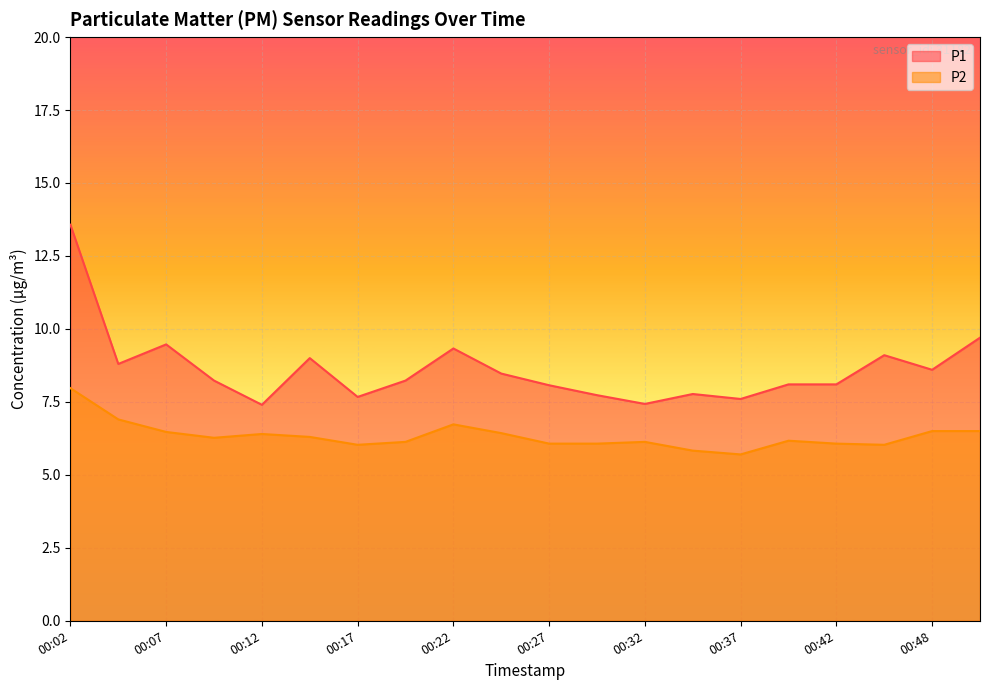

True or false: P1 and P2 cross at least once.

False